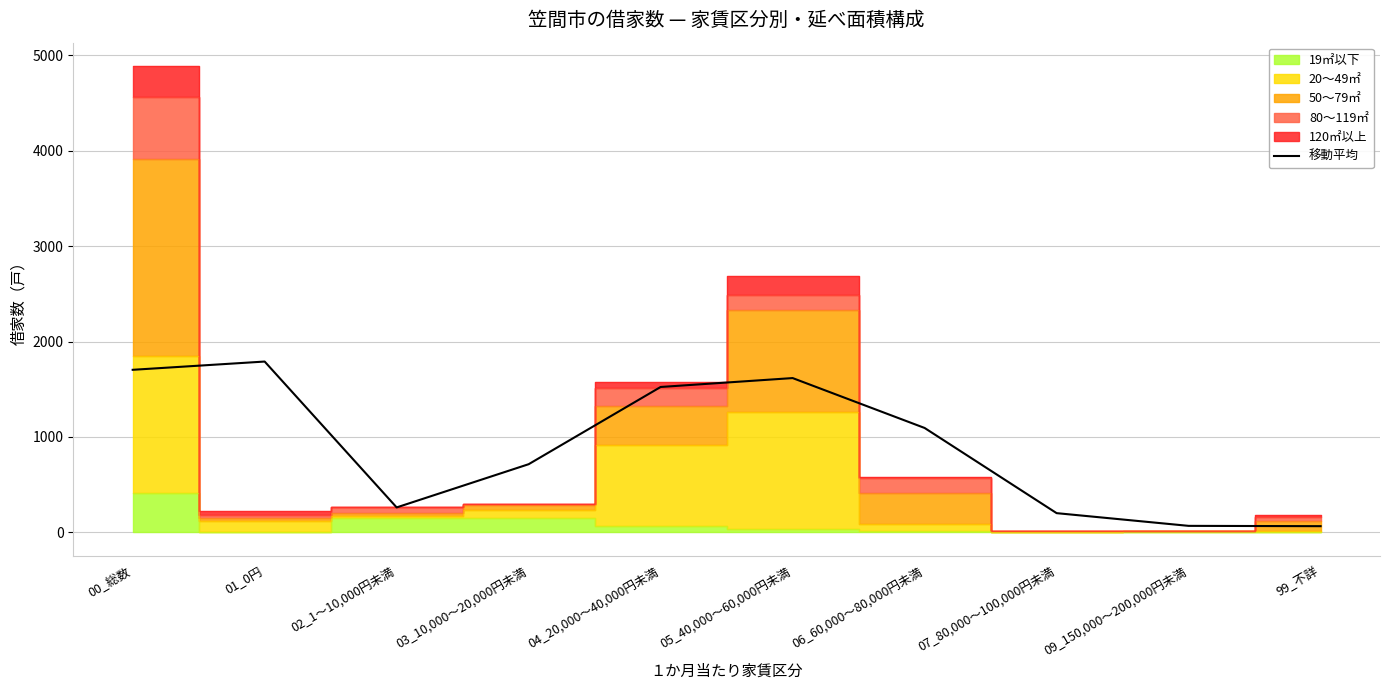

Which category has the highest value across all series?

01_0円